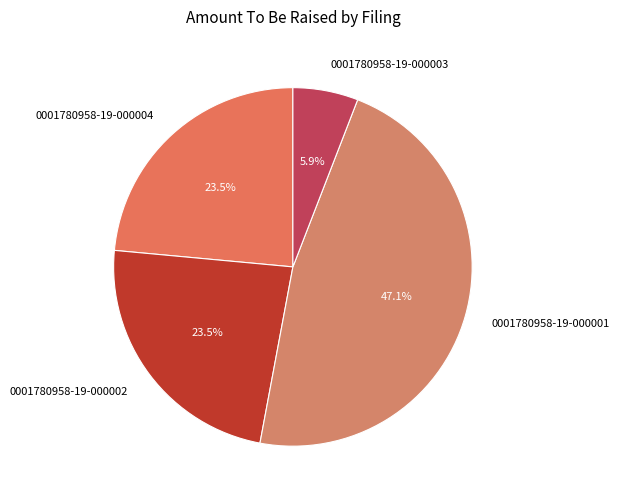

Does any single category account for the majority?

No